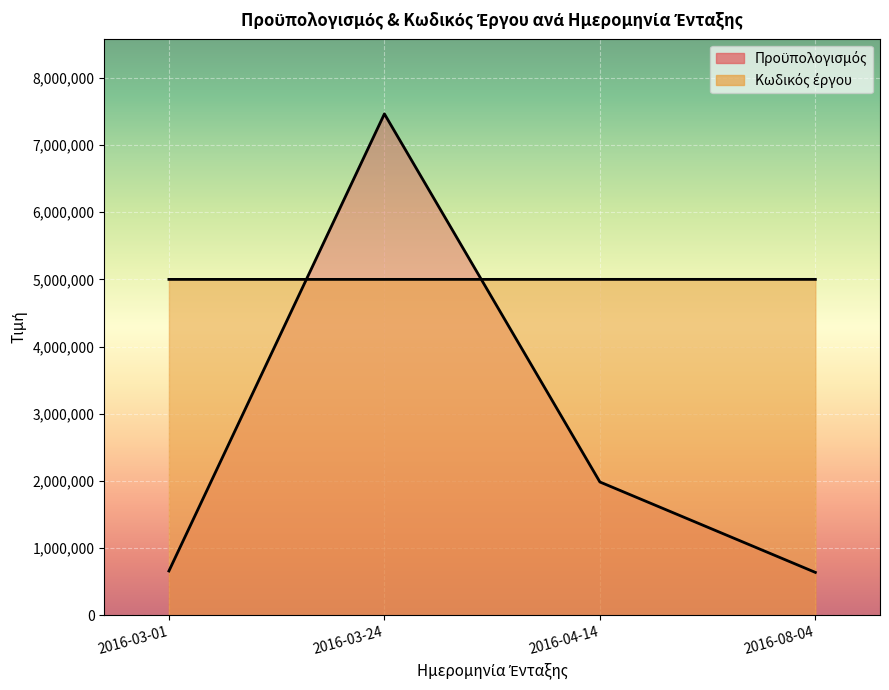

What are all the series names shown in the legend?

Κωδικός έργου, Προϋπολογισμός